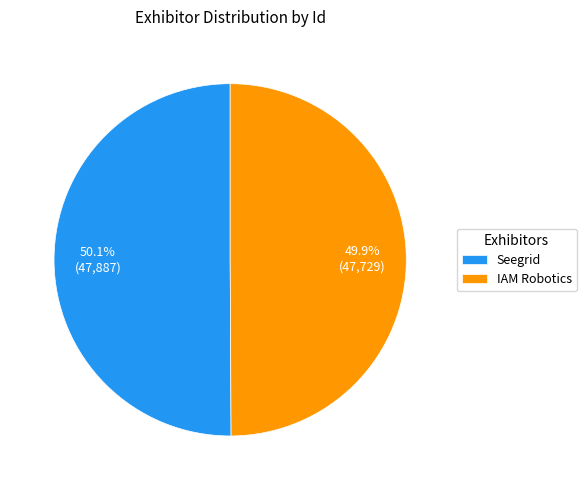

What percentage is the IAM Robotics slice, to the nearest percent?

50%